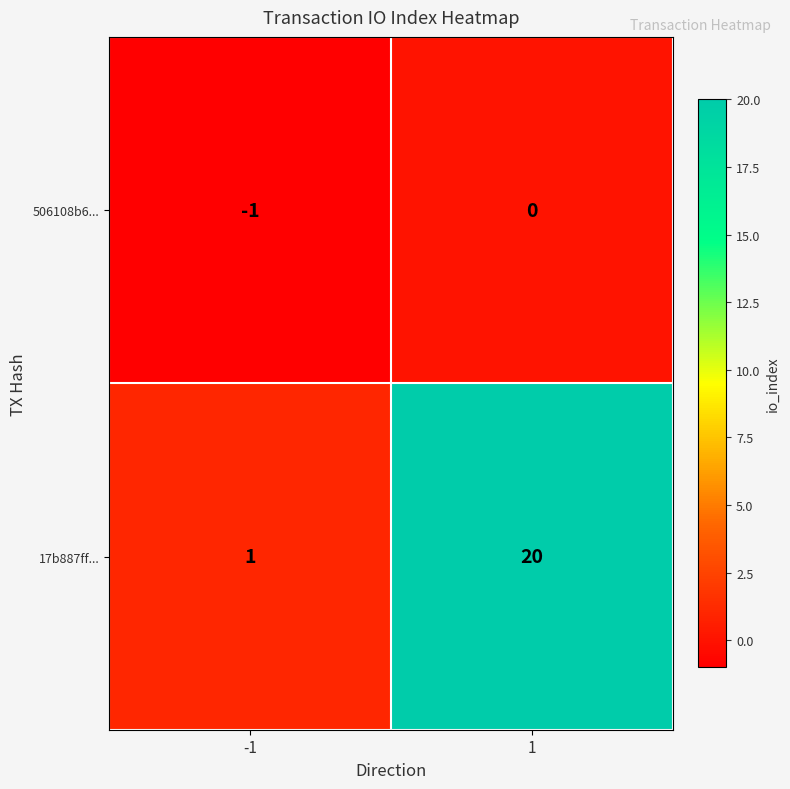

Which series has the largest total across all categories?

17b887ff...